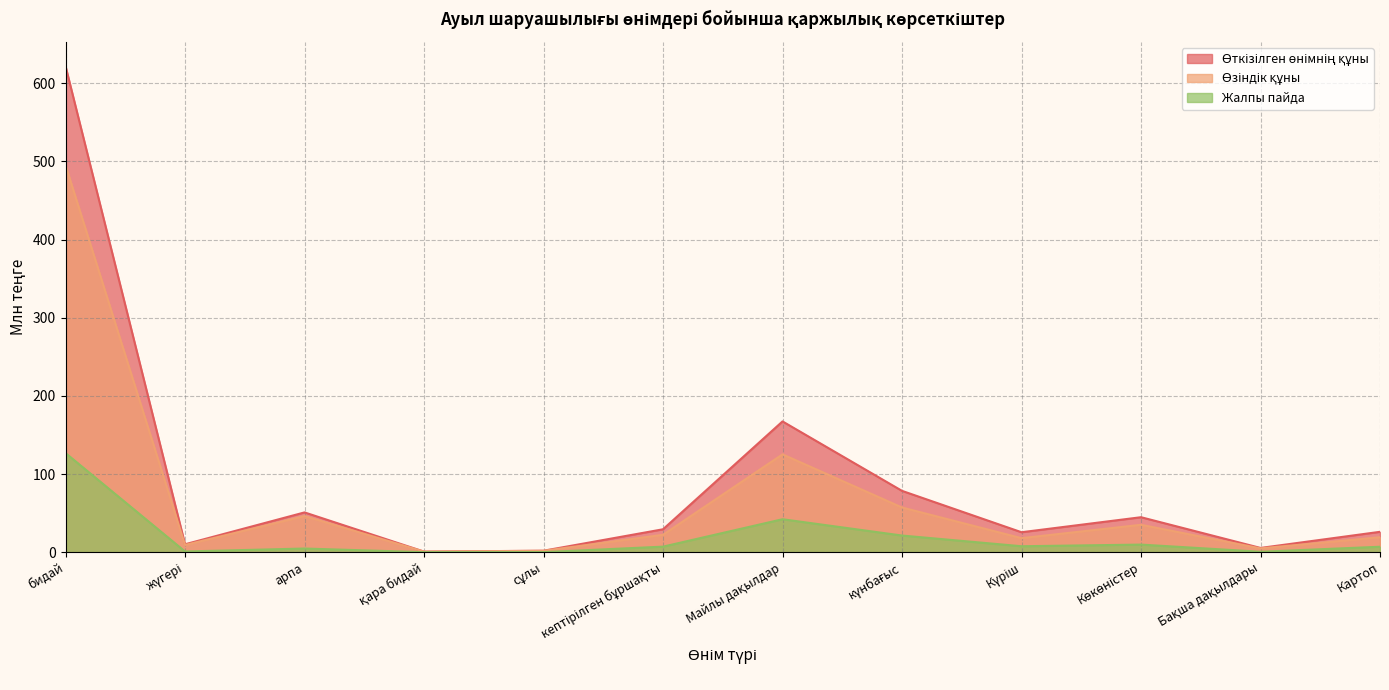

Reading left to right, extract all data points from this chart.

Өткізілген өнімнің құны: 622.0	10.1	50.9	0.7	1.9	29.3	167.3	78.5	25.5	44.7	5.4	26.1
Өзіндік құны: 495.2	9.2	46.2	0.7	1.8	22.2	125.2	57.2	17.9	35.0	4.9	19.1
Жалпы пайда: 126.8	0.9	4.7	0.0	0.1	7.1	42.2	21.3	7.6	9.7	0.5	7.0